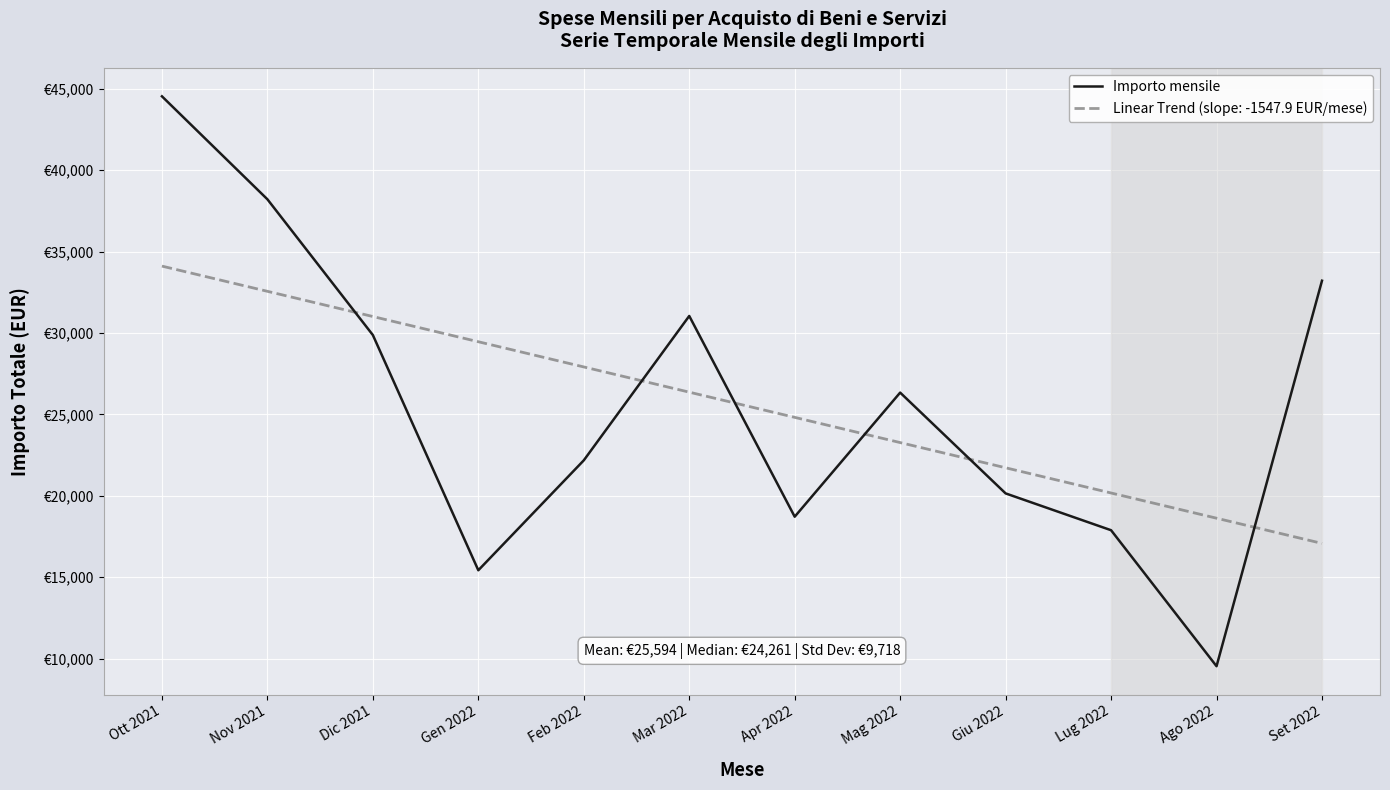

What are all the series names shown in the legend?

Importo mensile, Linear Trend (slope: -1547.9 EUR/mese)